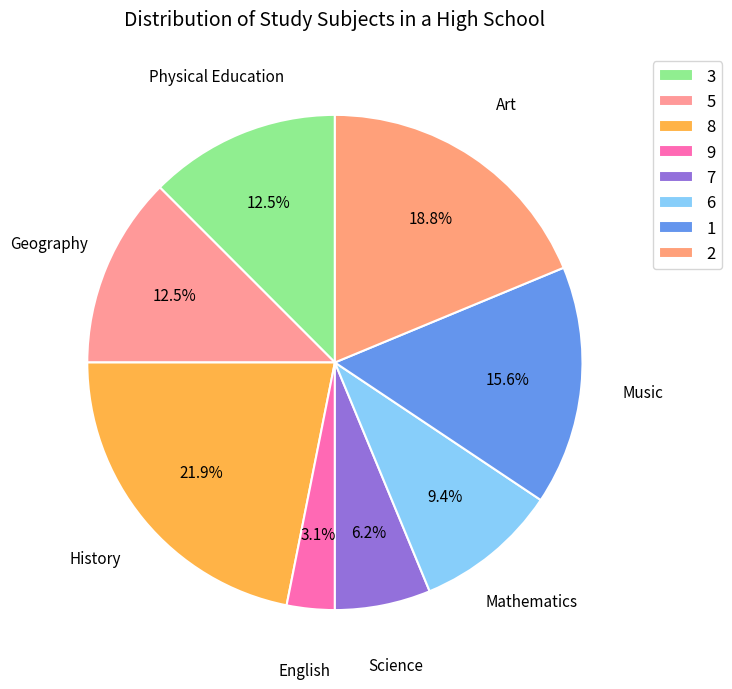

How many slices are in this pie chart?

8